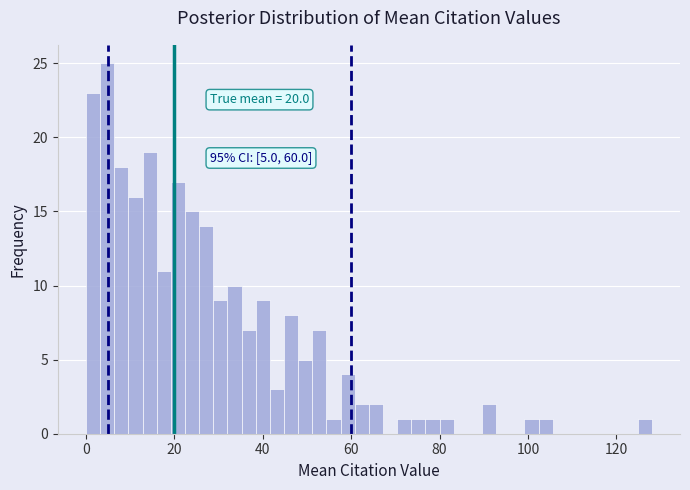

Read against the x-axis, roughly where is the centre of the tallest bar?

4